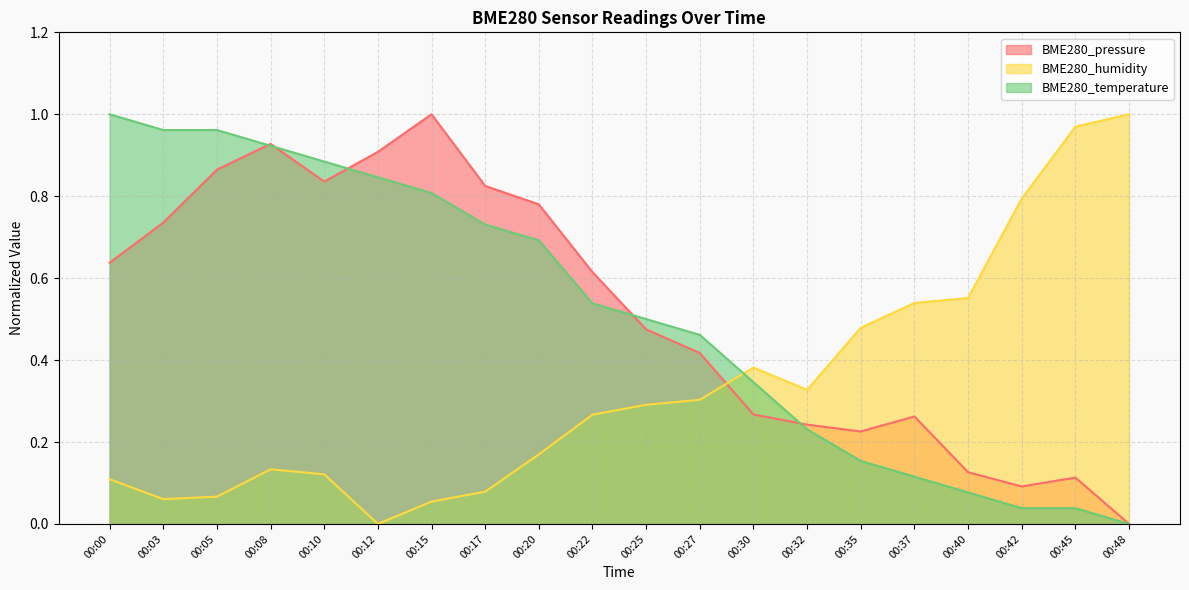

Does the chart display data point markers on the line(s)?

No